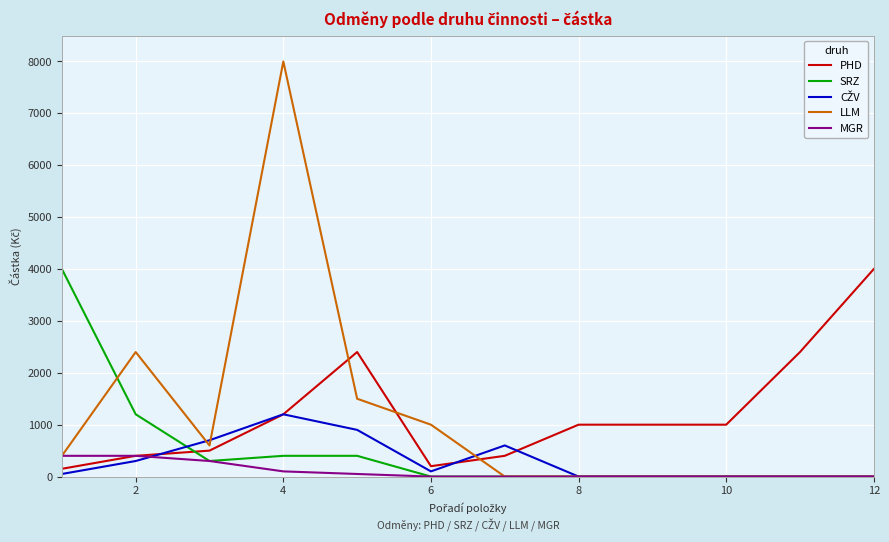

True or false: PHD and LLM cross at least once.

True